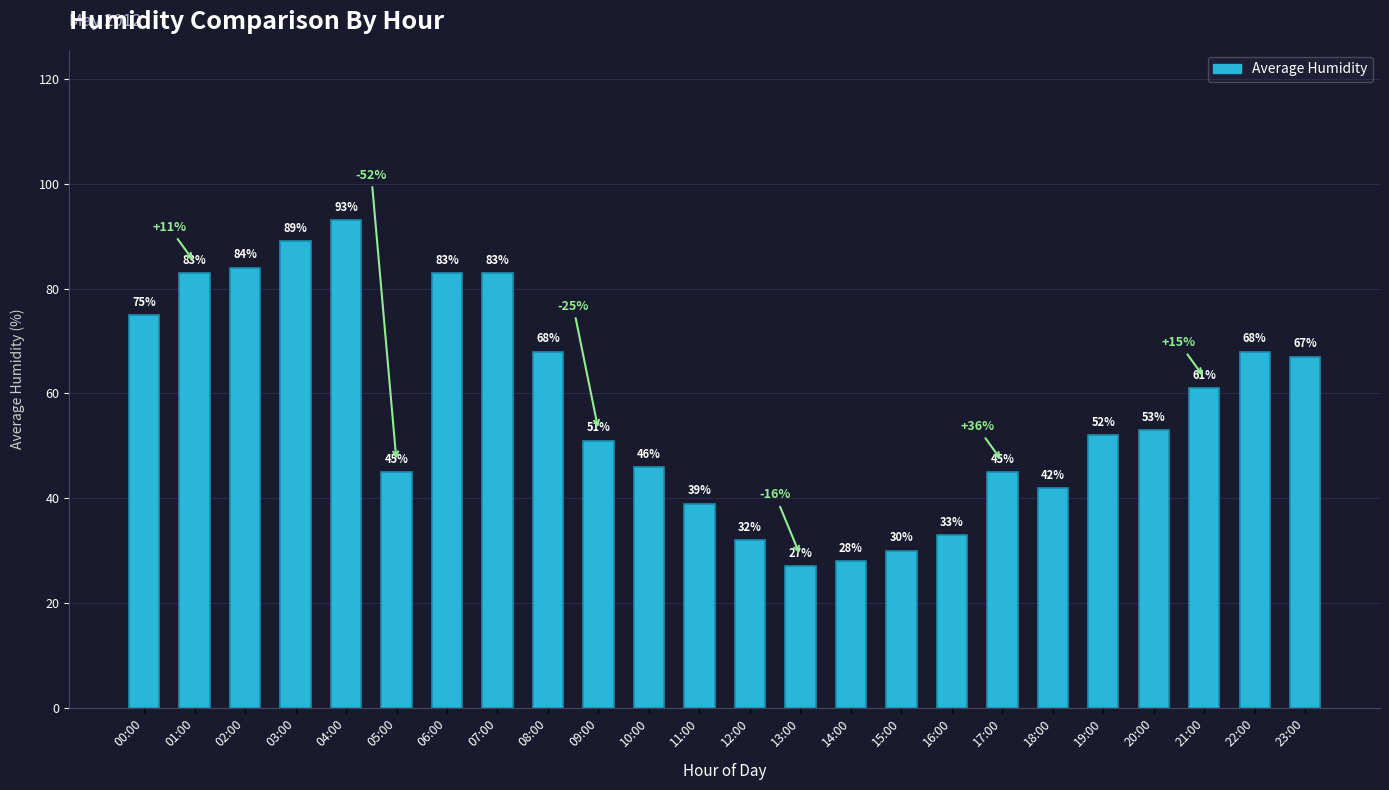

The chart shows a value of 39 at 11:00. True or false?

True